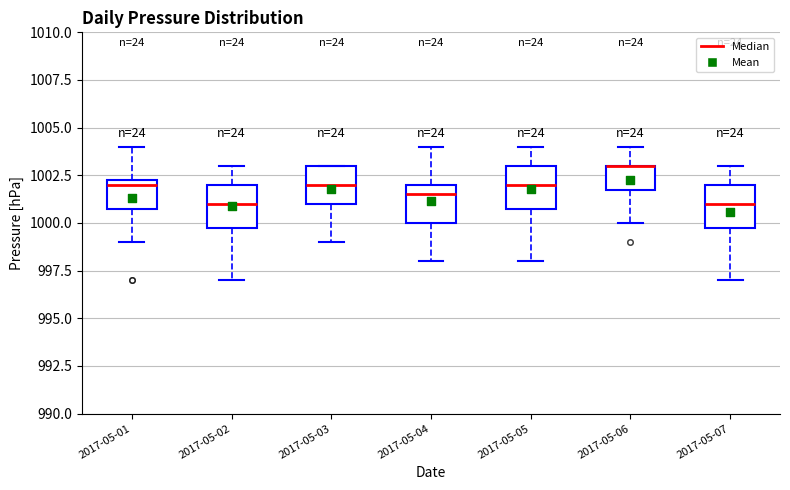

Reading left to right, read every box against the y-axis: the position of its median line, the range the box covers, and the ends of its whiskers. The values are not printed on the chart, so give them approximately, as read against the axis.

2017-05-01: median 1002.0, box 1001.0 to 1002.5, whiskers 999.0 to 1004.0
2017-05-02: median 1001.0, box 1000.0 to 1002.0, whiskers 997.0 to 1003.0
2017-05-03: median 1002.0, box 1001.0 to 1003.0, whiskers 999.0 to 1003.0
2017-05-04: median 1001.5, box 1000.0 to 1002.0, whiskers 998.0 to 1004.0
2017-05-05: median 1002.0, box 1001.0 to 1003.0, whiskers 998.0 to 1004.0
2017-05-06: median 1003.0 (drawn on the box's upper edge), box 1002.0 to 1003.0, whiskers 1000.0 to 1004.0
2017-05-07: median 1001.0, box 1000.0 to 1002.0, whiskers 997.0 to 1003.0